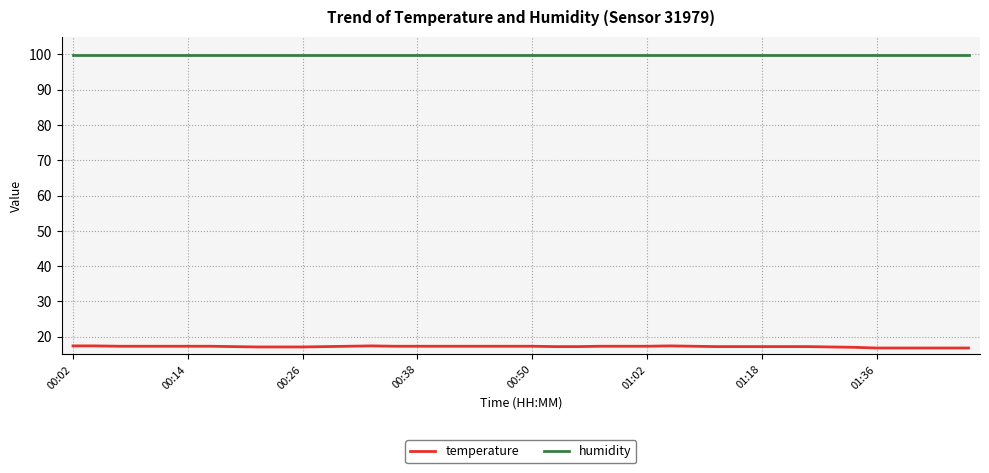

Count the number of data series in this chart.

2